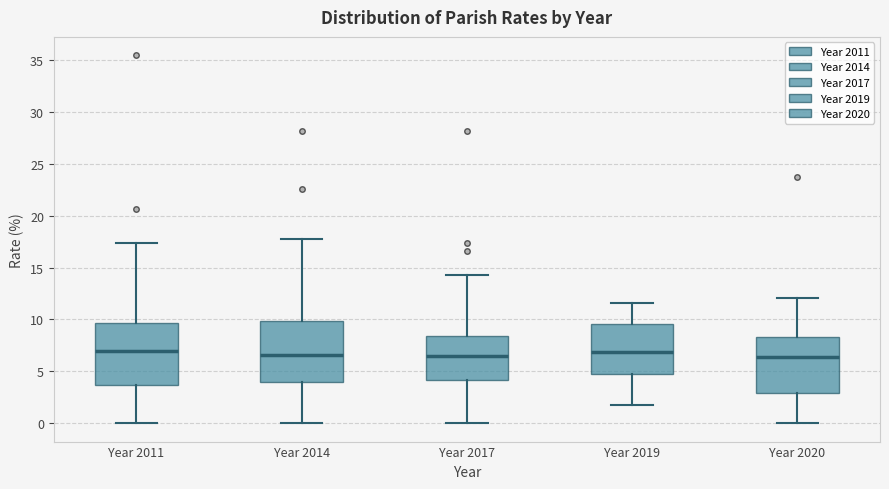

Where does the median line of the box for Year 2020 sit on the y-axis? The values are not printed on the chart, so give them approximately, as read against the axis.

6.5